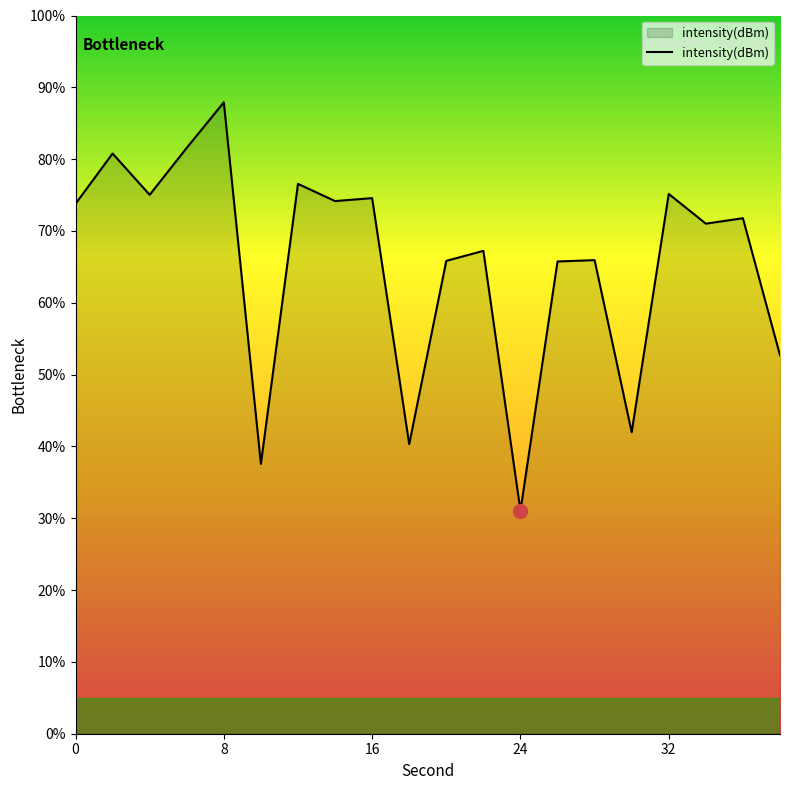

What is the maximum value shown in the chart?

87.9